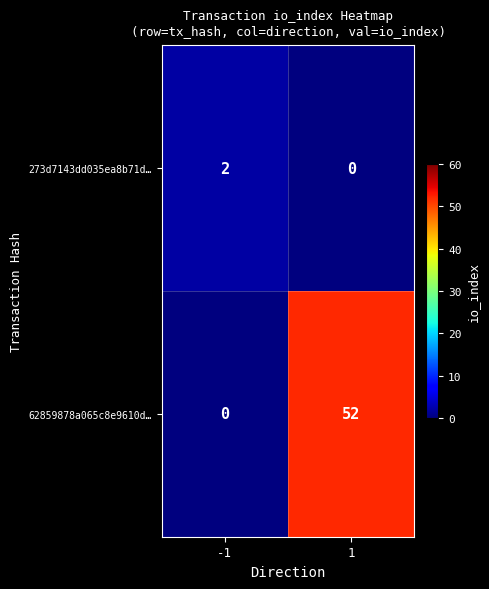

Reading left to right, what are all the values shown in this chart?

273d7143dd035ea8b71d…: -1=2	1=0
62859878a065c8e9610d…: -1=0	1=52